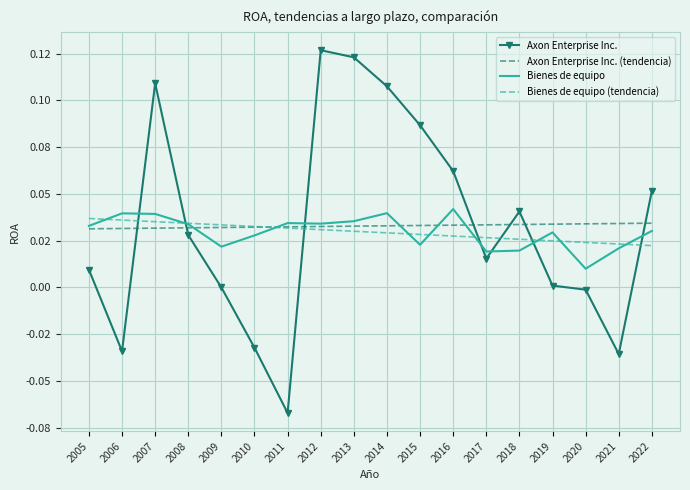

Where do Bienes de equipo (tendencia) and Axon Enterprise Inc. (tendencia) first cross each other?

2010 and 2011